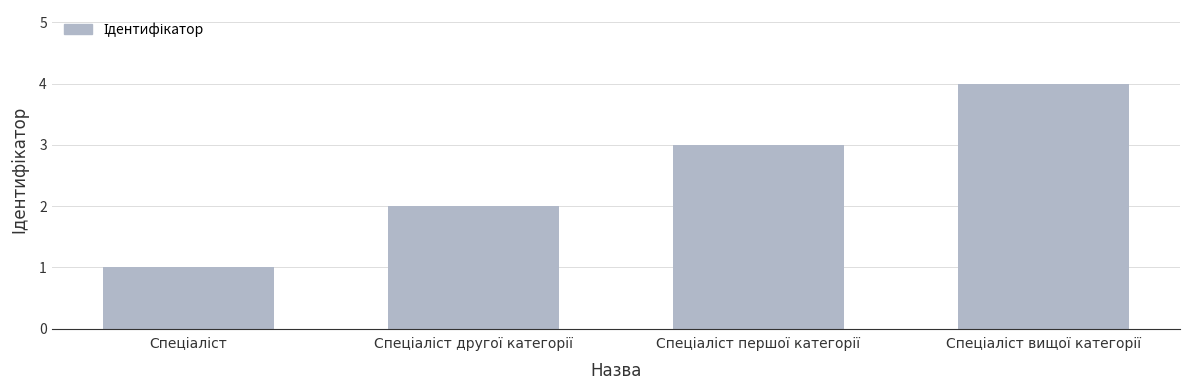

What is the sum of all values?

10